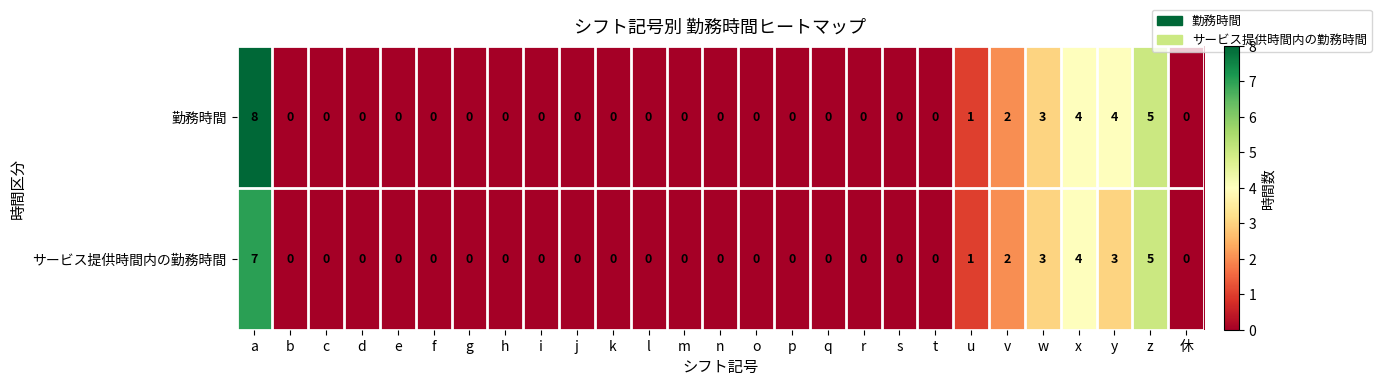

The 勤務時間 series shows 1 at v. True or false?

False